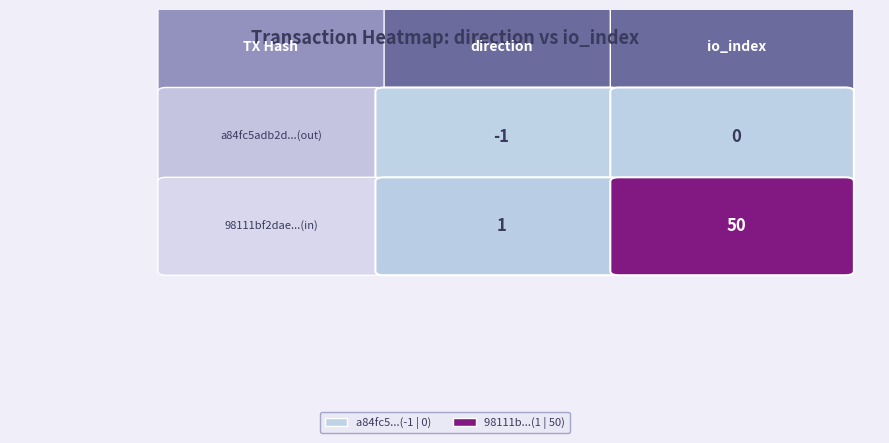

Count the 98111bf2dae9560f660a953b94d70385be46c99 values in the range 1 to 50.

2